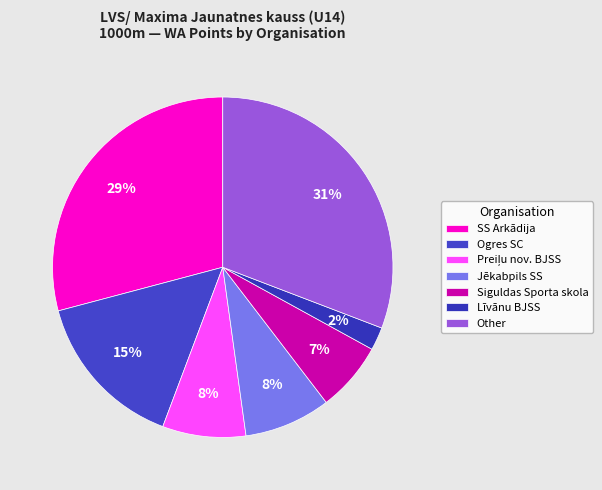

The Līvānu BJSS slice represents 15% of the pie. True or false?

False